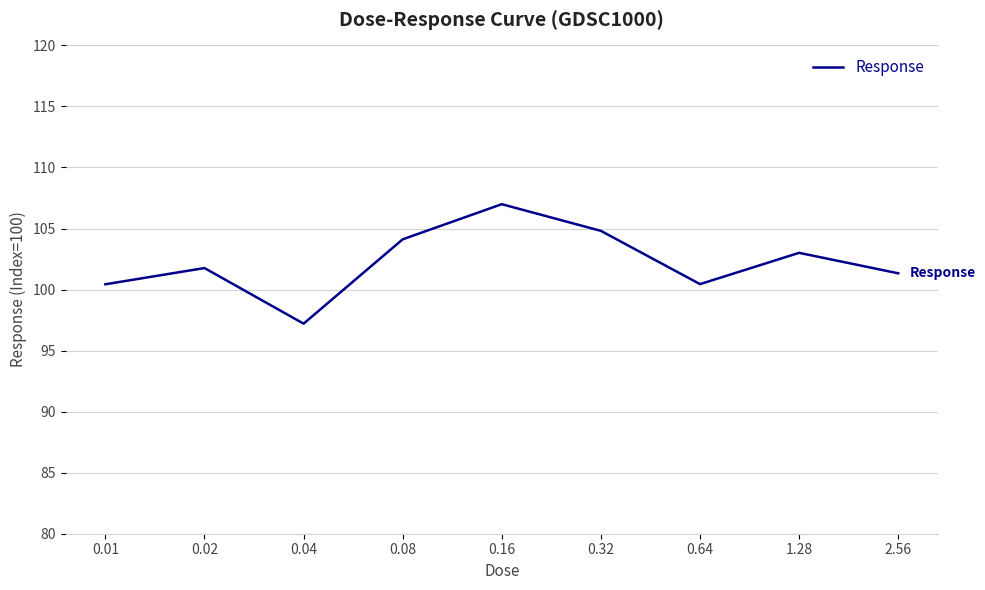

What value does the data have at 0.08?

104.1